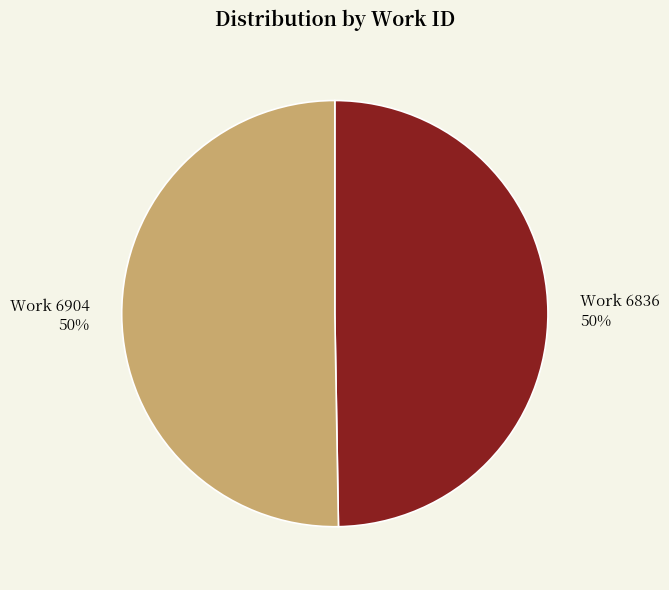

Is the sum of Work 6904 and Work 6836 greater than half?

Yes